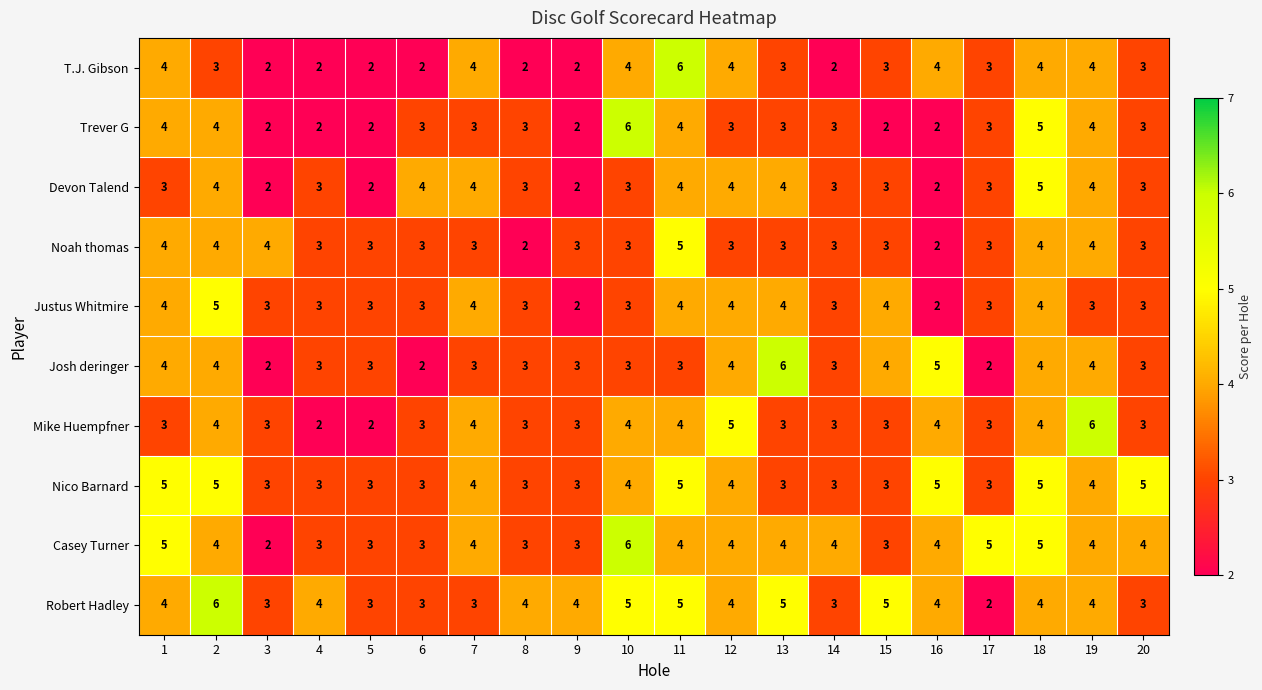

The value of Noah thomas at 16 is 2. True or false?

True